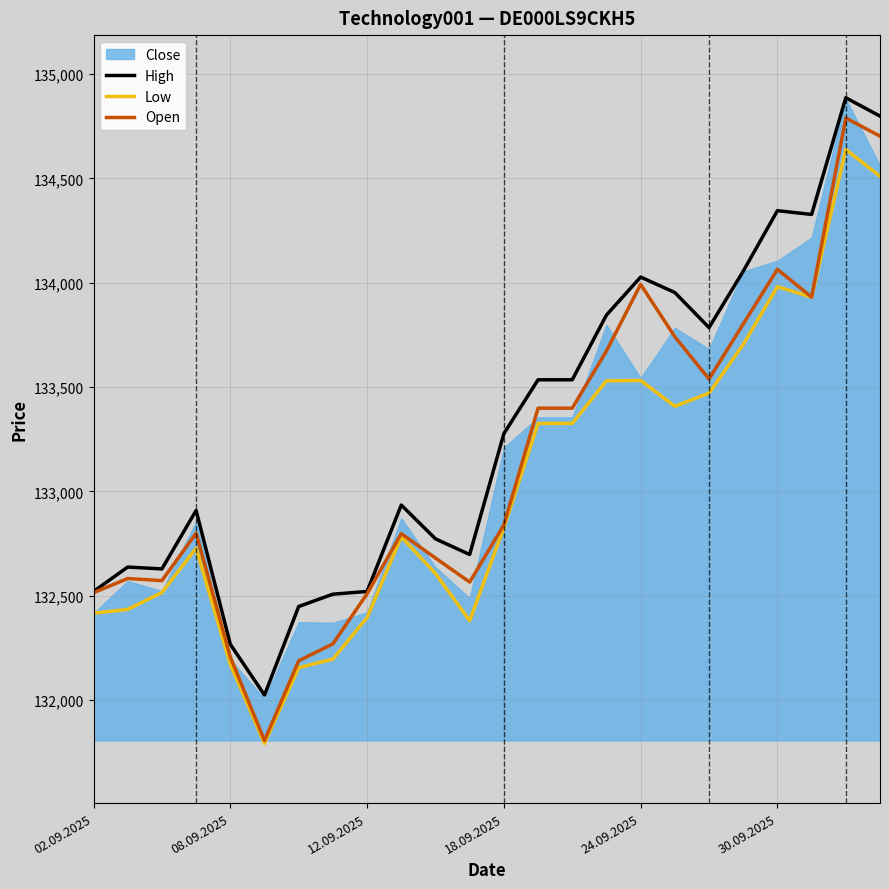

What value does the Open series have at 15, to the nearest 100?

133700